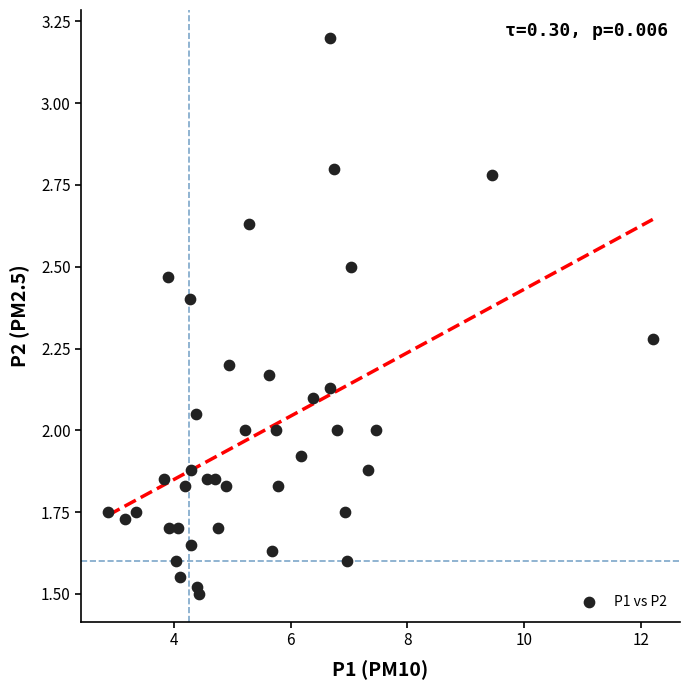

What is the range of X values (max minus min)?

9.3